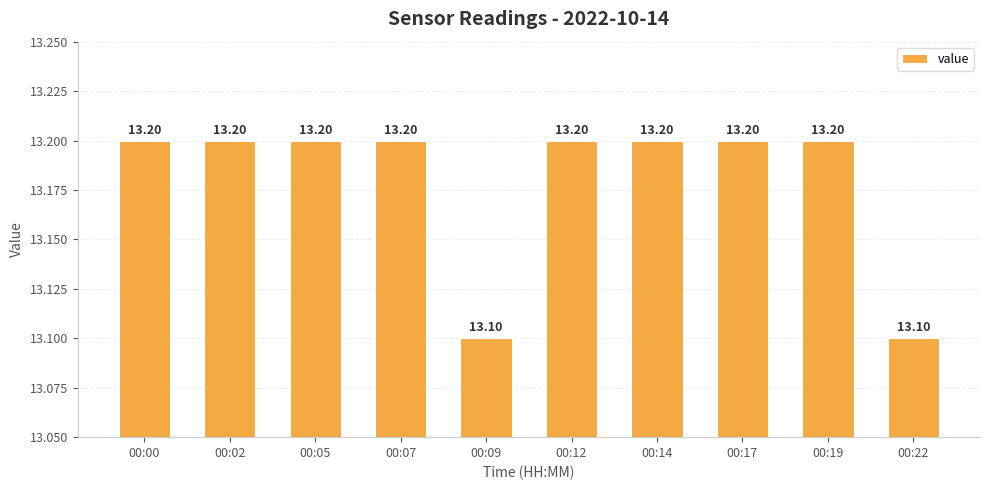

Between 00:09 and 00:02, which is larger?

00:02